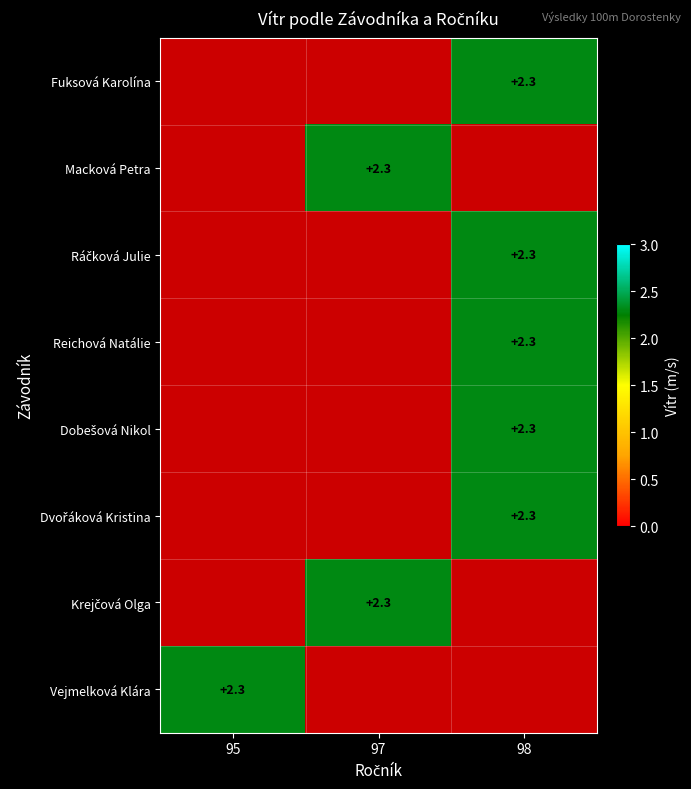

How many values in Ráčková Julie are above zero?

1